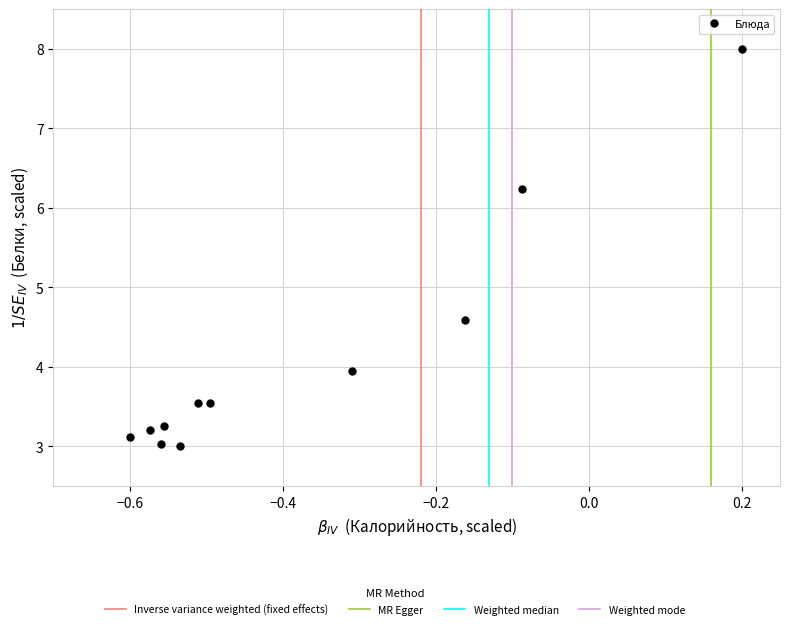

What is the average Y value?

4.1